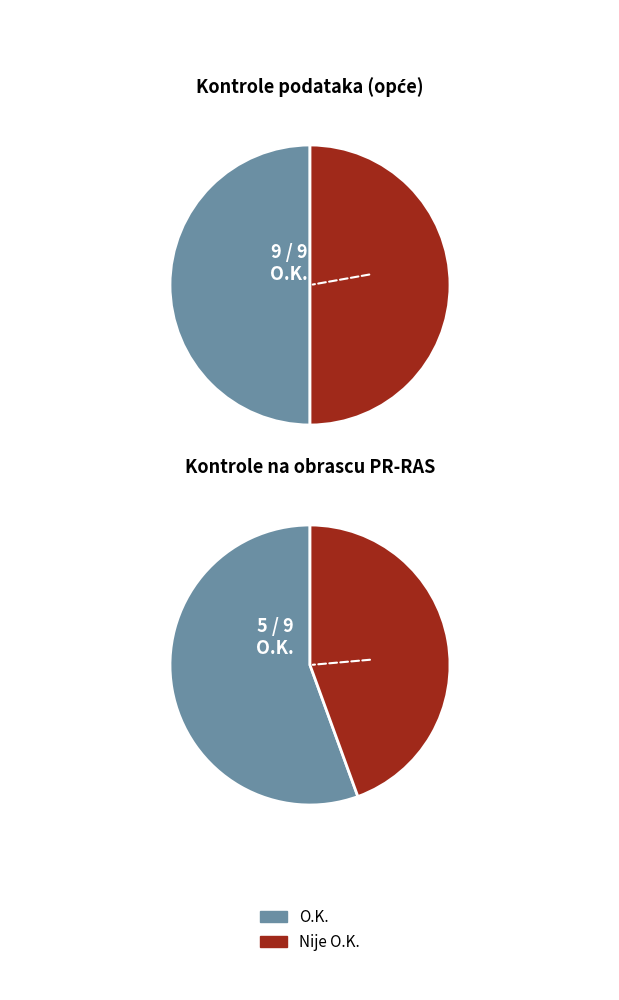

True or false: 1 accounts for 1% of the total.

False